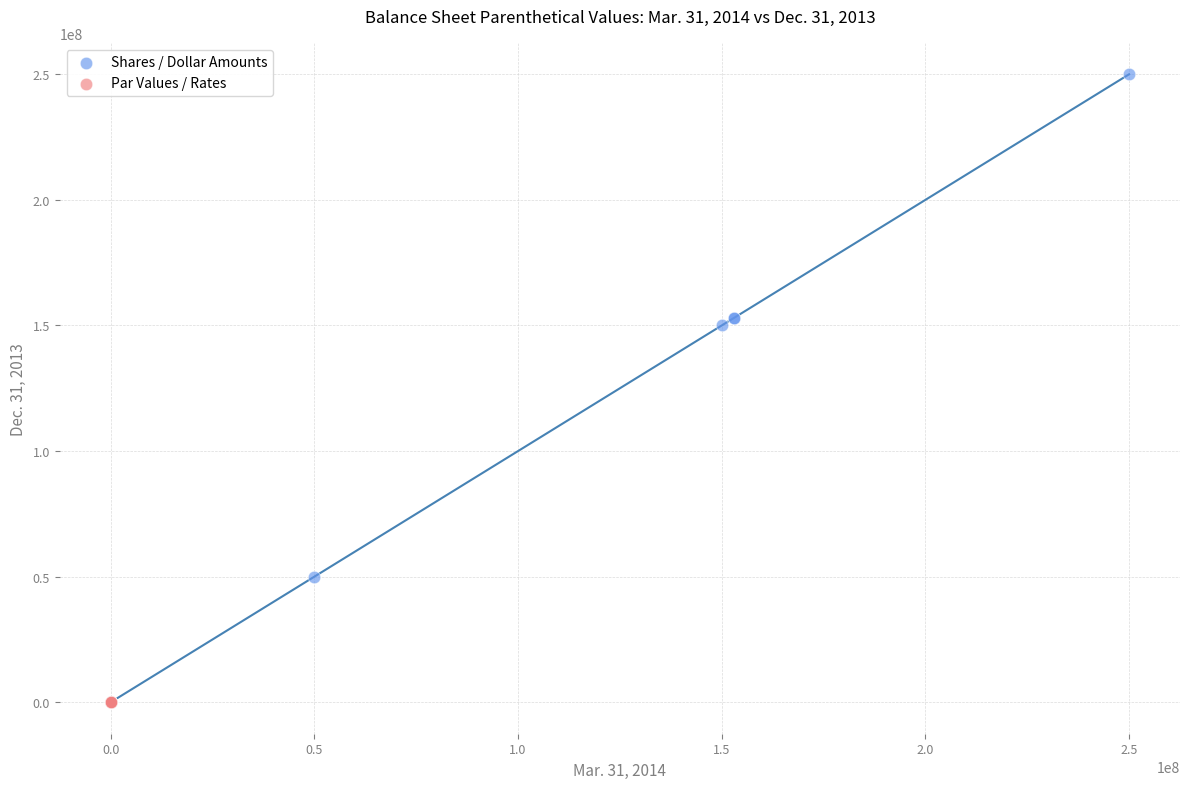

Which series has the largest Y range (max minus min)?

Shares / Dollar Amounts